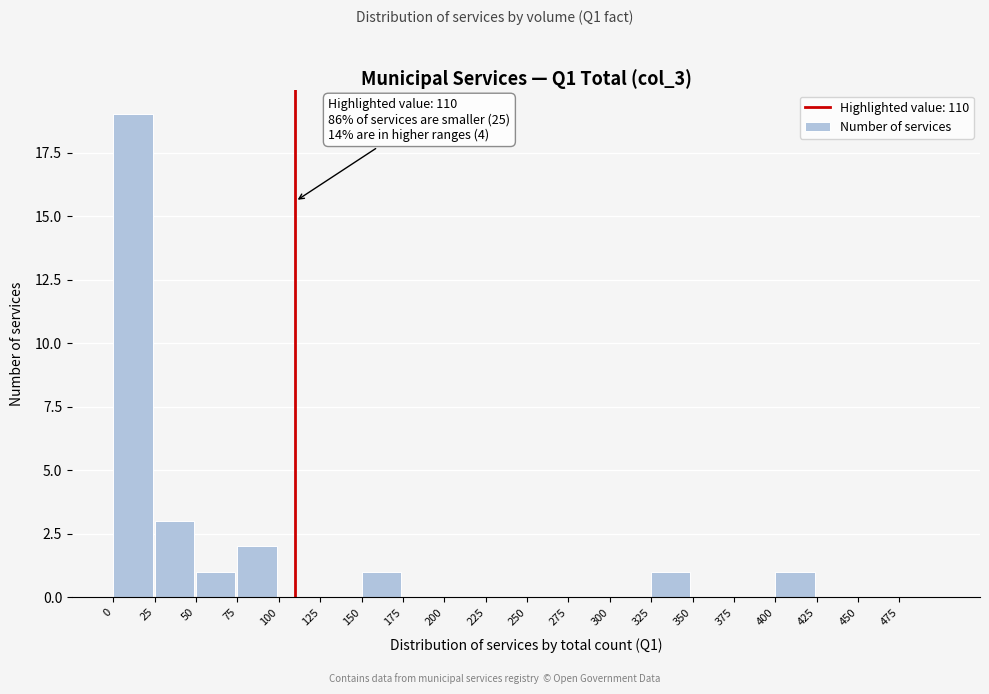

Which range on the x-axis has the tallest bar?

0 to 25